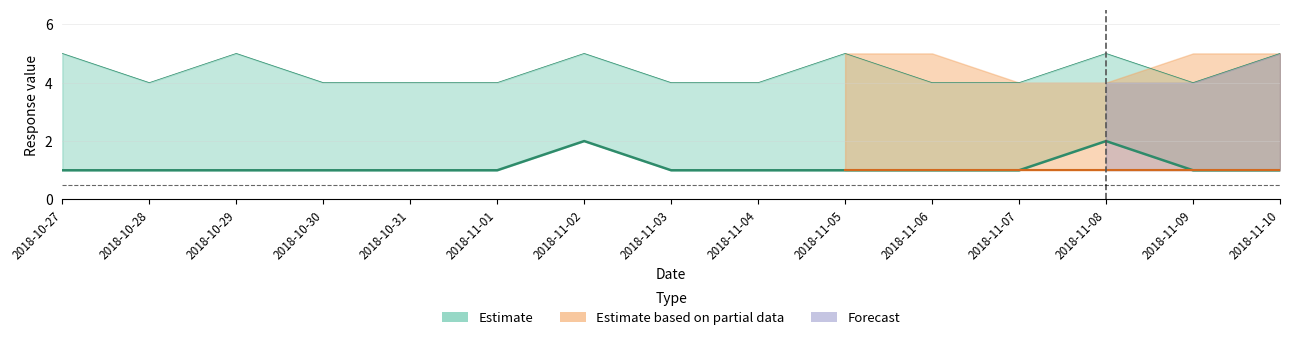

What is the difference between the second highest and minimum values in the p2_upper series?

1